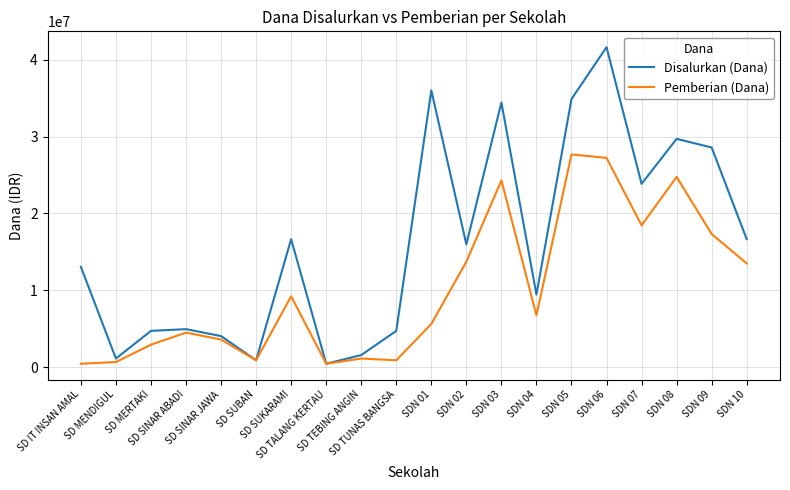

What is the highest value of the Disalurkan (Dana) series?

41625000